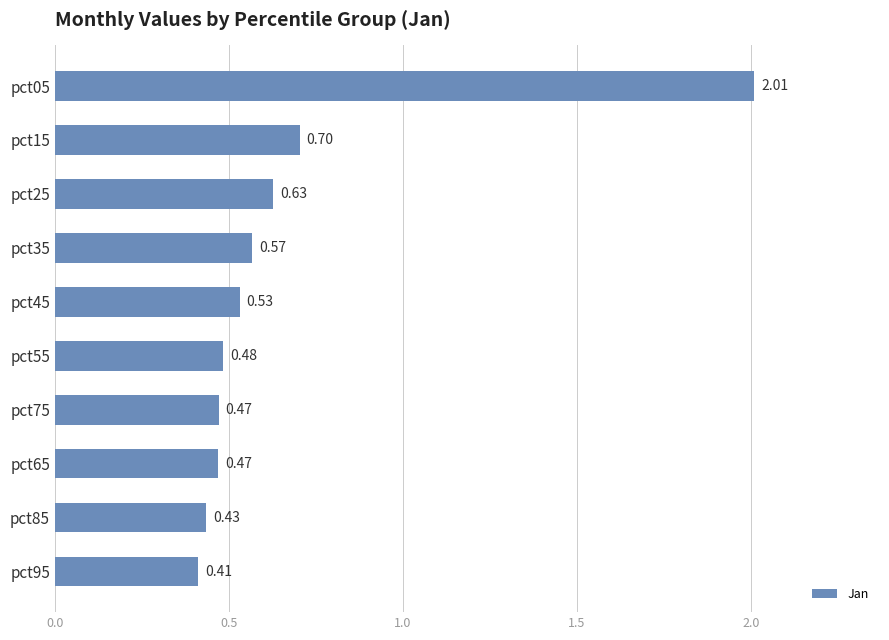

What is the sum of all values?

6.7